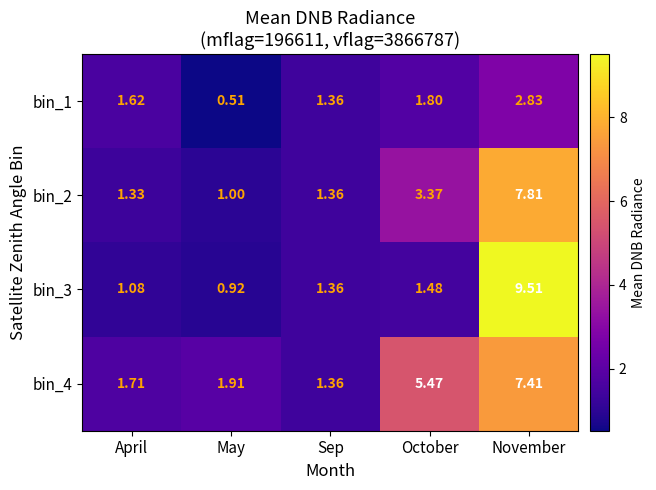

Rank the categories by bin_4 value from highest to lowest.

November, October, May, April, Sep